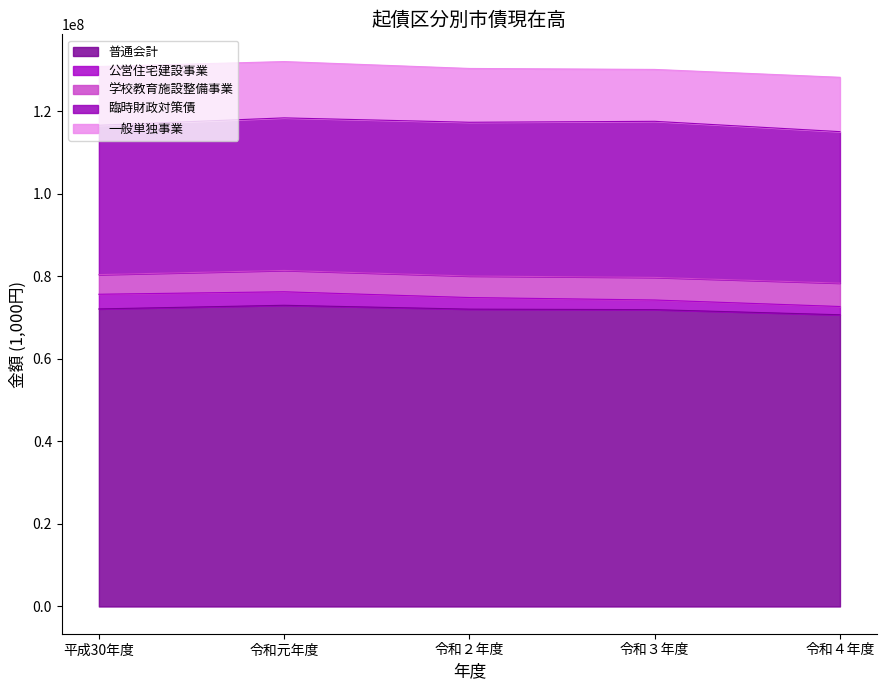

Reading left to right, transcribe all the data shown in this chart.

普通会計: 72072201	72956043	72020777	71898982	70659380
公営住宅建設事業: 3557469	3270825	2807815	2335953	1999680
学校教育施設整備事業: 4756113	5169348	5216885	5475633	5667354
臨時財政対策債: 36180176	36954136	37240275	37804691	36689726
一般単独事業: 14222371	13636398	13032324	12568903	13162282